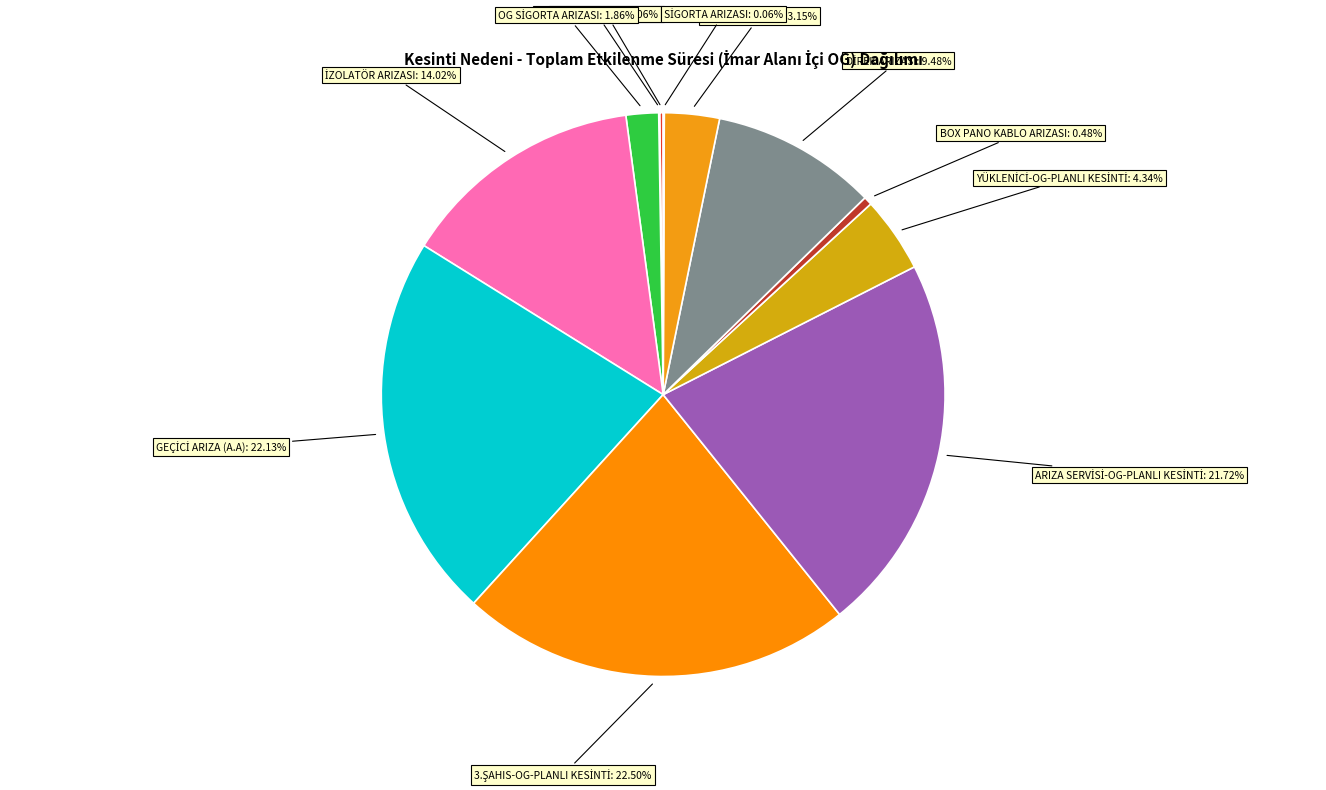

Does any single category account for the majority?

No